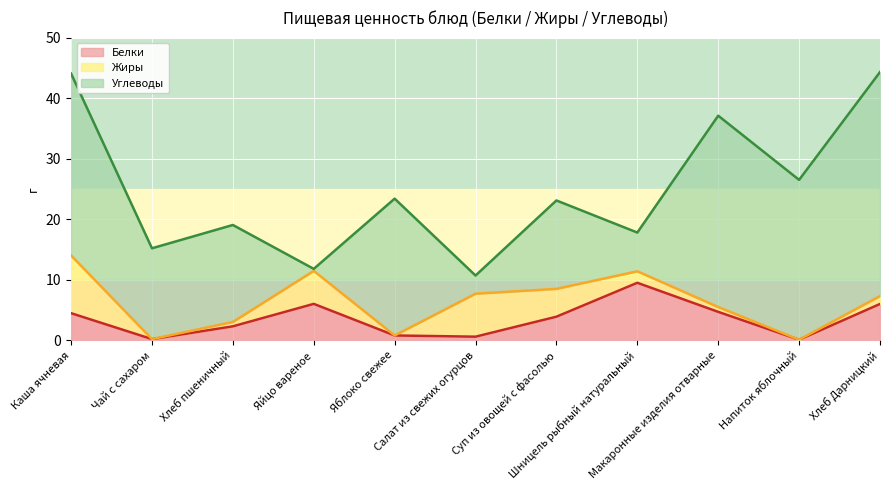

How many intersections are there between Жиры and Углеводы?

4